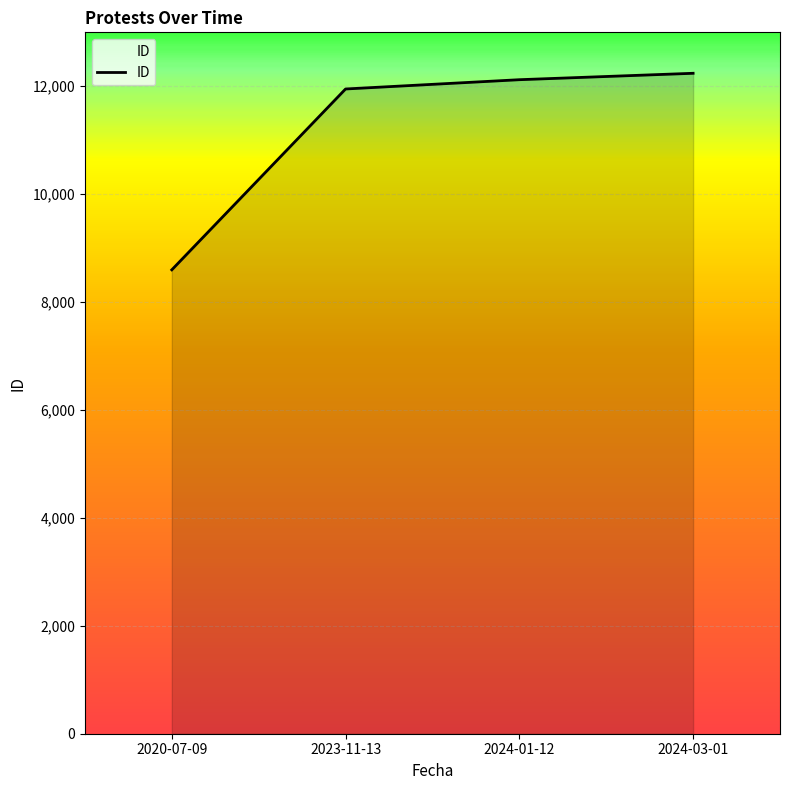

What is the smallest value displayed?

8598